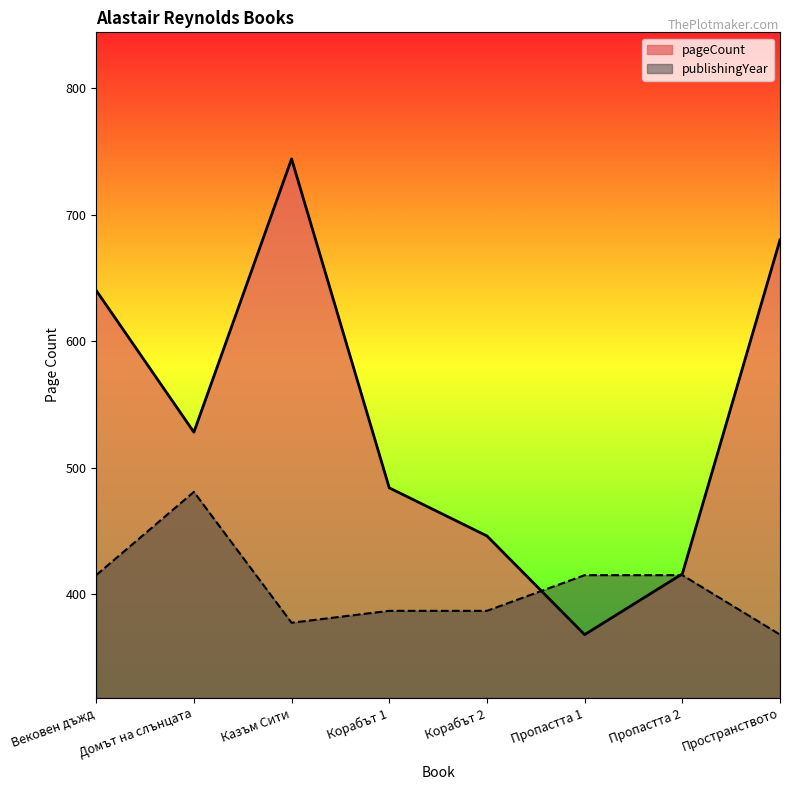

Rank the series by their maximum value, from lowest to highest.

publishingYear, pageCount